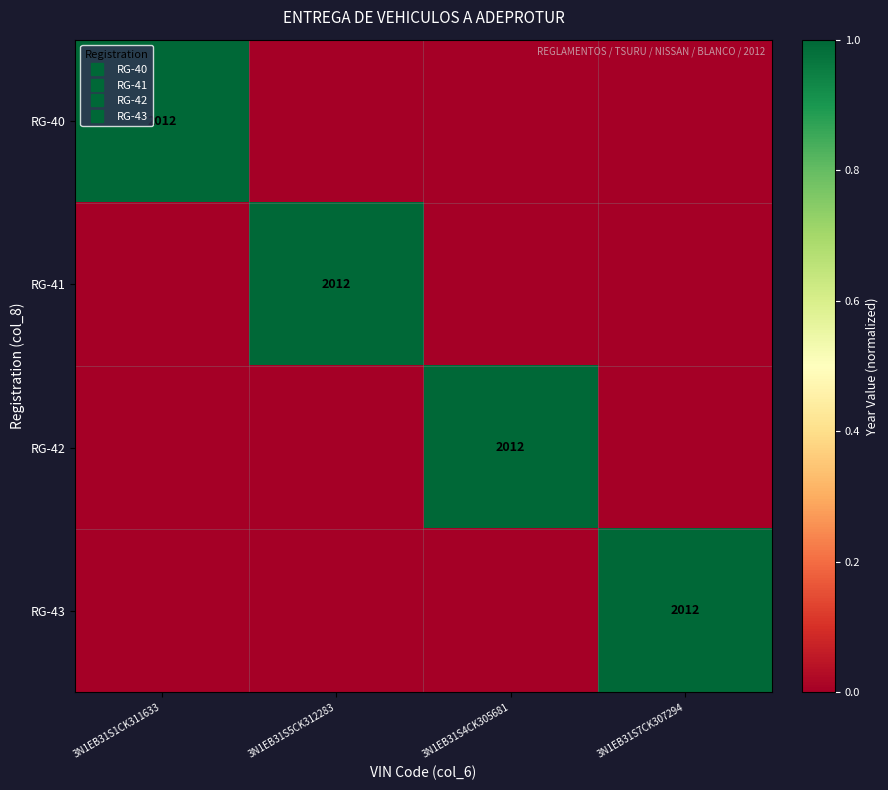

Which series has the largest total across all categories?

RG-40